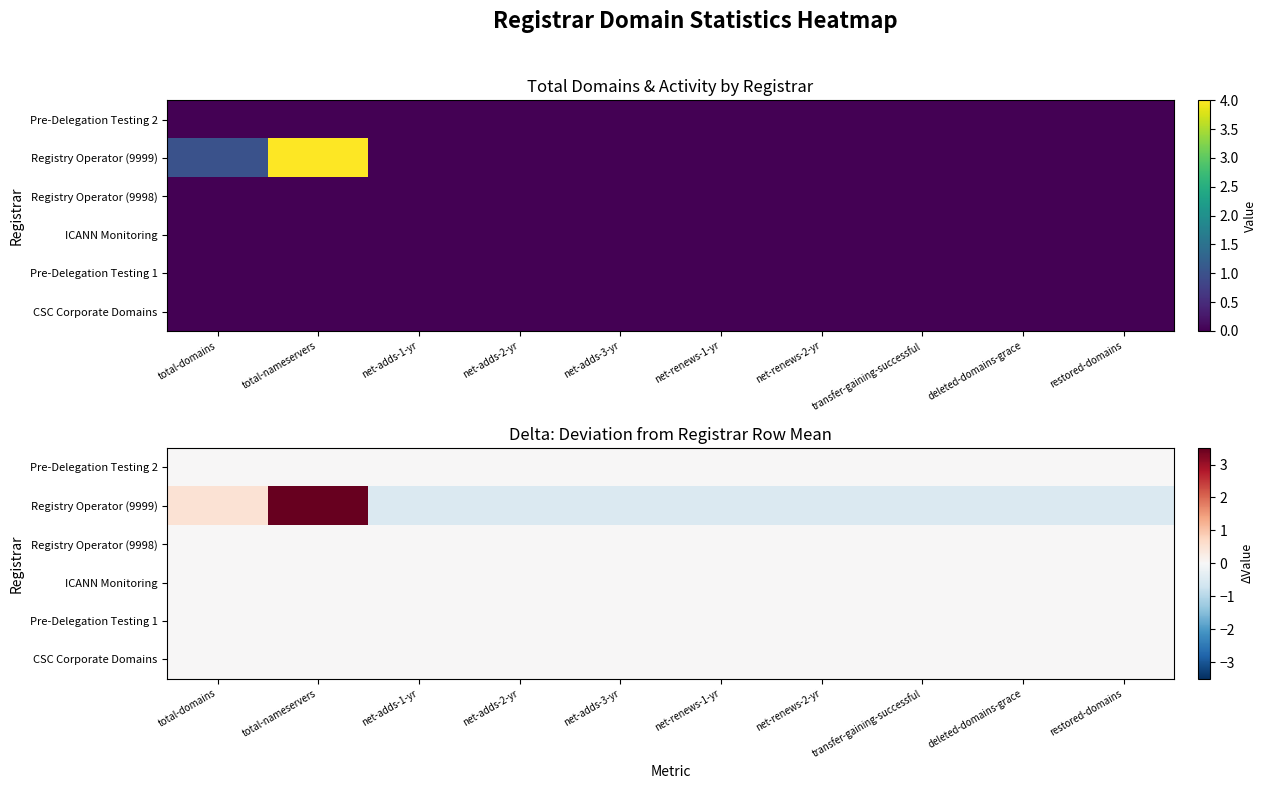

Which category has the highest value across all series?

total-nameservers